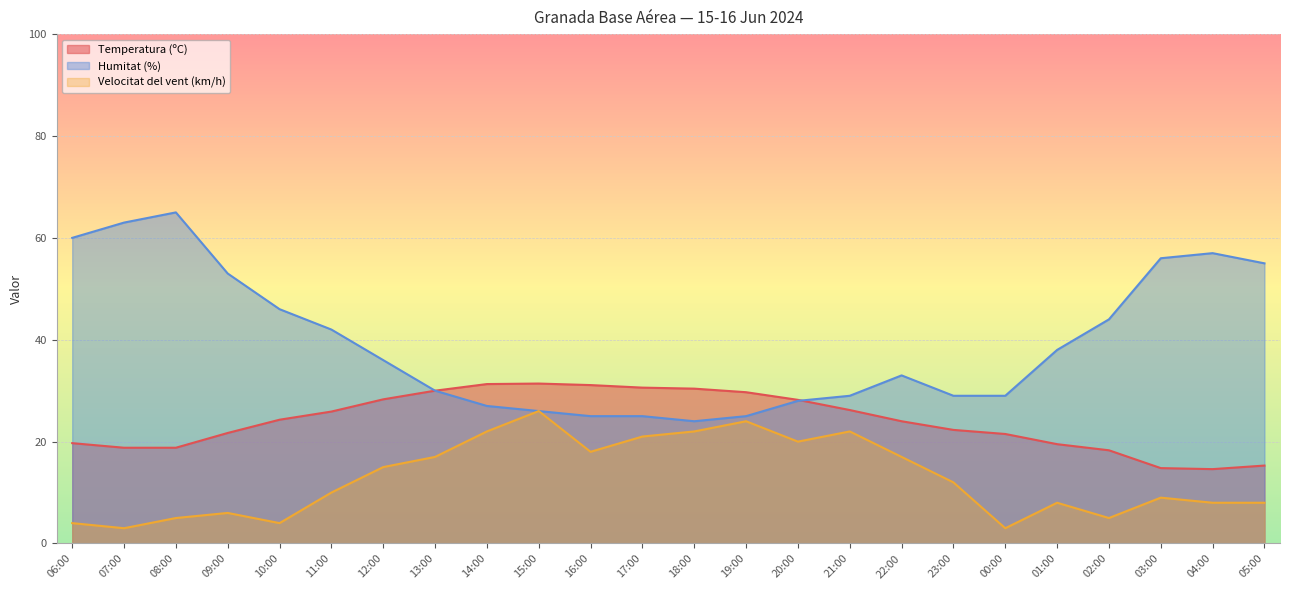

Reading right to left, list all the values displayed in this chart.

Temperatura (ºC): 05:00=15.3	04:00=14.6	03:00=14.8	02:00=18.3	01:00=19.5	00:00=21.5	23:00=22.3	22:00=24.0	21:00=26.2	20:00=28.2	19:00=29.7	18:00=30.4	17:00=30.6	16:00=31.1	15:00=31.4	14:00=31.3	13:00=30.0	12:00=28.3	11:00=25.9	10:00=24.3	09:00=21.7	08:00=18.8	07:00=18.8	06:00=19.7
Humitat (%): 05:00=55.0	04:00=57.0	03:00=56.0	02:00=44.0	01:00=38.0	00:00=29.0	23:00=29.0	22:00=33.0	21:00=29.0	20:00=28.0	19:00=25.0	18:00=24.0	17:00=25.0	16:00=25.0	15:00=26.0	14:00=27.0	13:00=30.0	12:00=36.0	11:00=42.0	10:00=46.0	09:00=53.0	08:00=65.0	07:00=63.0	06:00=60.0
Velocitat del vent (km/h): 05:00=8.0	04:00=8.0	03:00=9.0	02:00=5.0	01:00=8.0	00:00=3.0	23:00=12.0	22:00=17.0	21:00=22.0	20:00=20.0	19:00=24.0	18:00=22.0	17:00=21.0	16:00=18.0	15:00=26.0	14:00=22.0	13:00=17.0	12:00=15.0	11:00=10.0	10:00=4.0	09:00=6.0	08:00=5.0	07:00=3.0	06:00=4.0